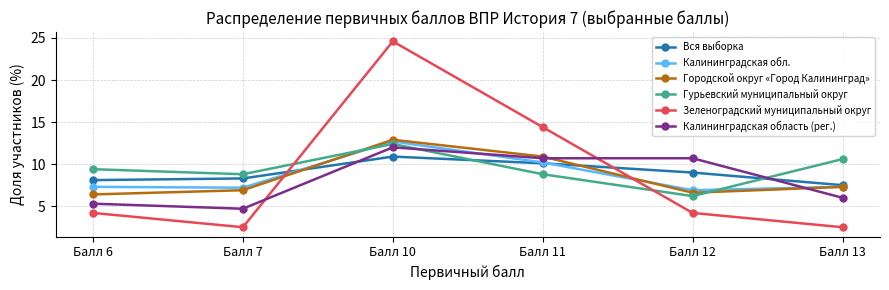

What is the spread (max minus min) of values at Балл 12?

6.5